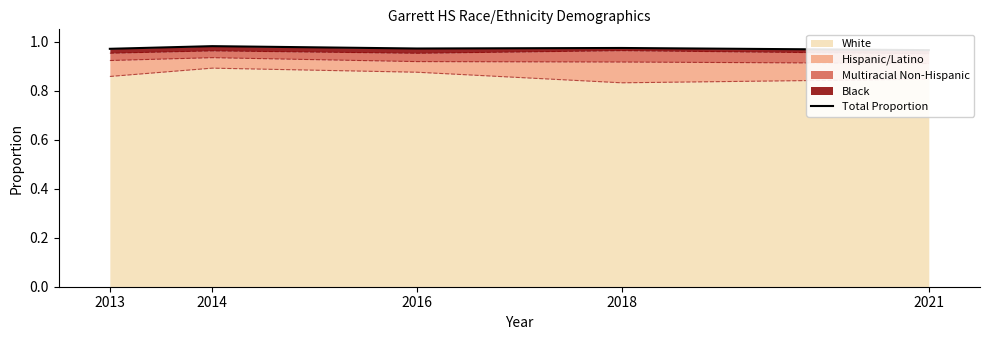

The White series shows 1.3 at 2014. True or false?

False